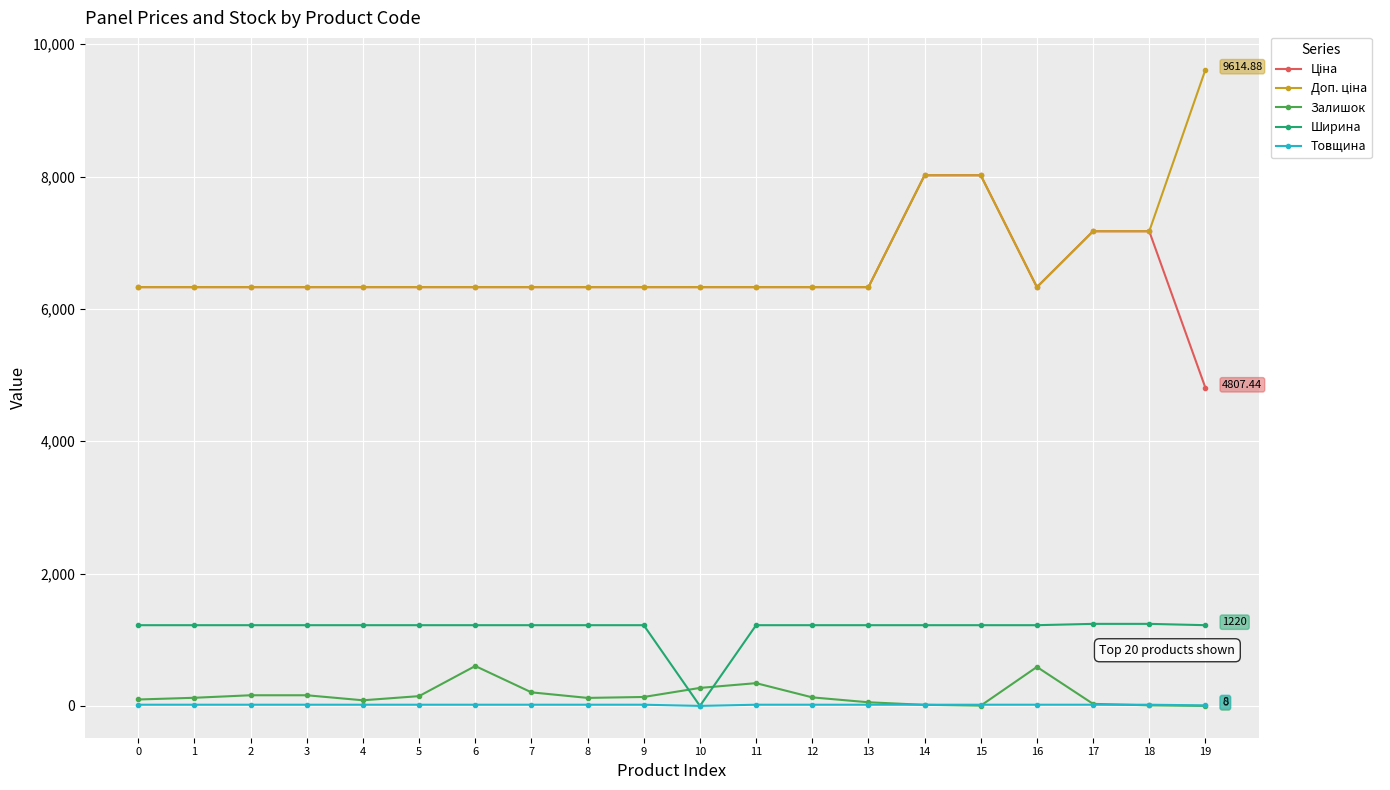

Count the number of data series in this chart.

5